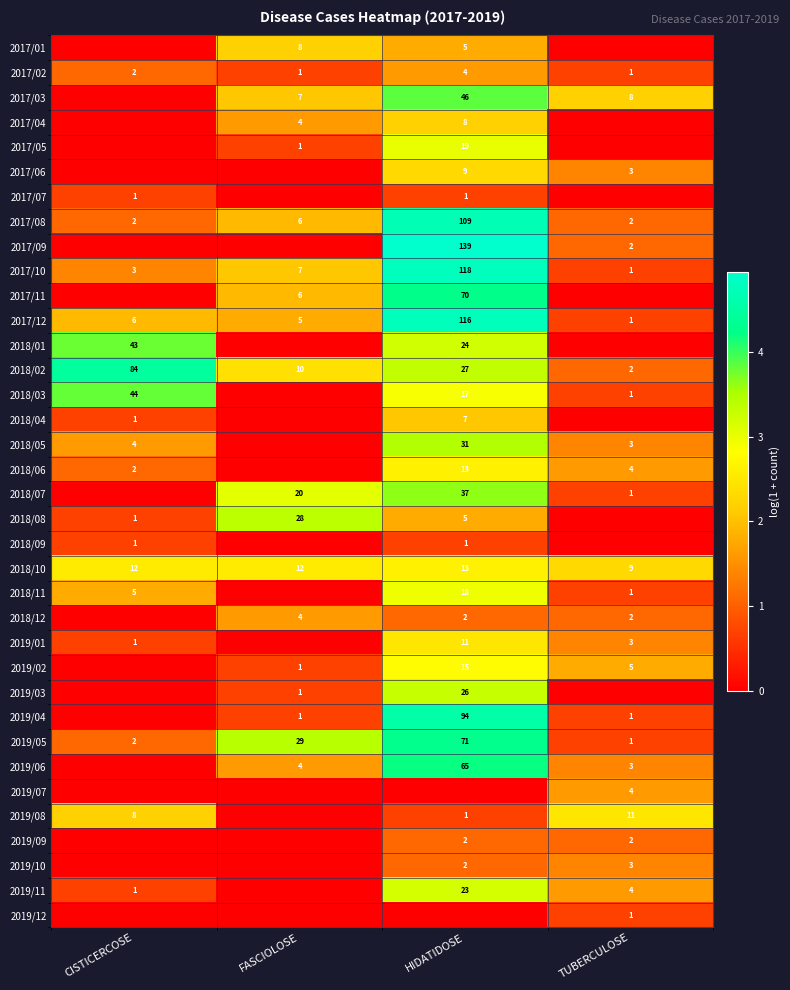

At how many categories does at least one series exceed 1?

4